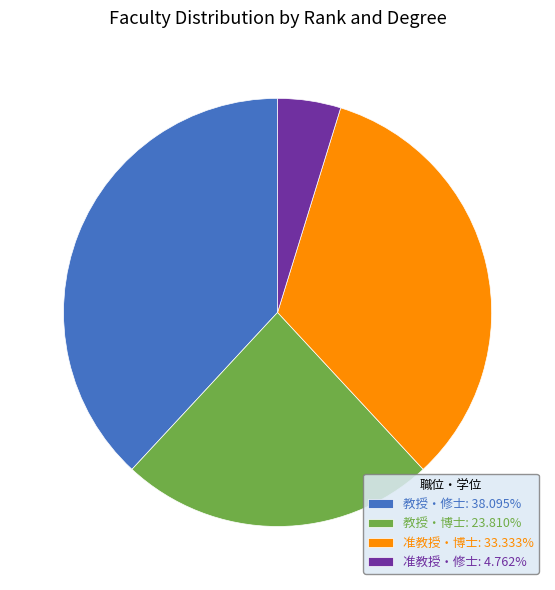

Approximately how many times larger is the value at 教授・修士: 38.095% compared to 准教授・博士: 33.333%?

1.1